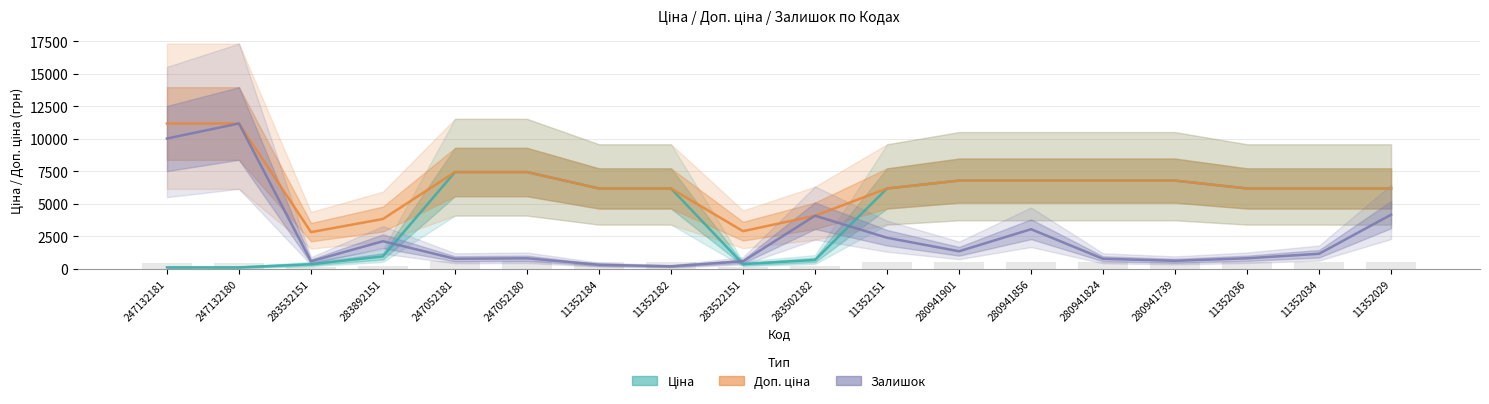

List the series in order of their peak value, lowest first.

Ціна, Доп. ціна, Залишок (масштаб)